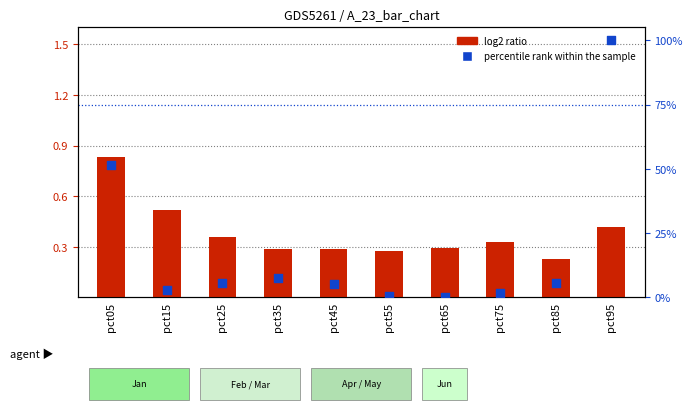

Which series reaches the minimum Y coordinate?

percentile rank within the sample